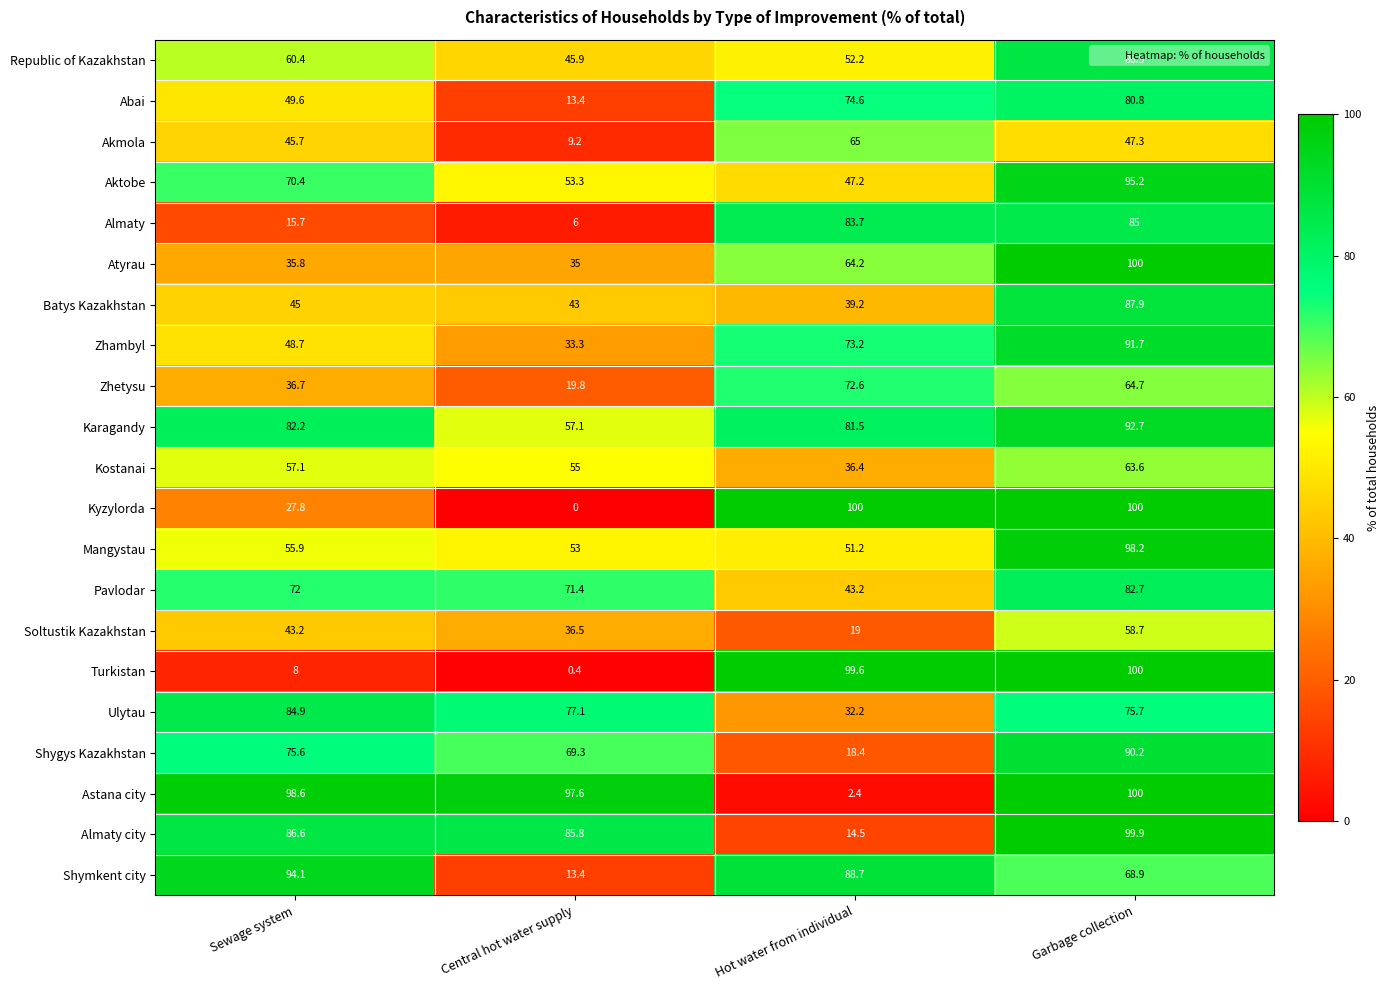

Which series has the widest spread of values?

Kyzylorda